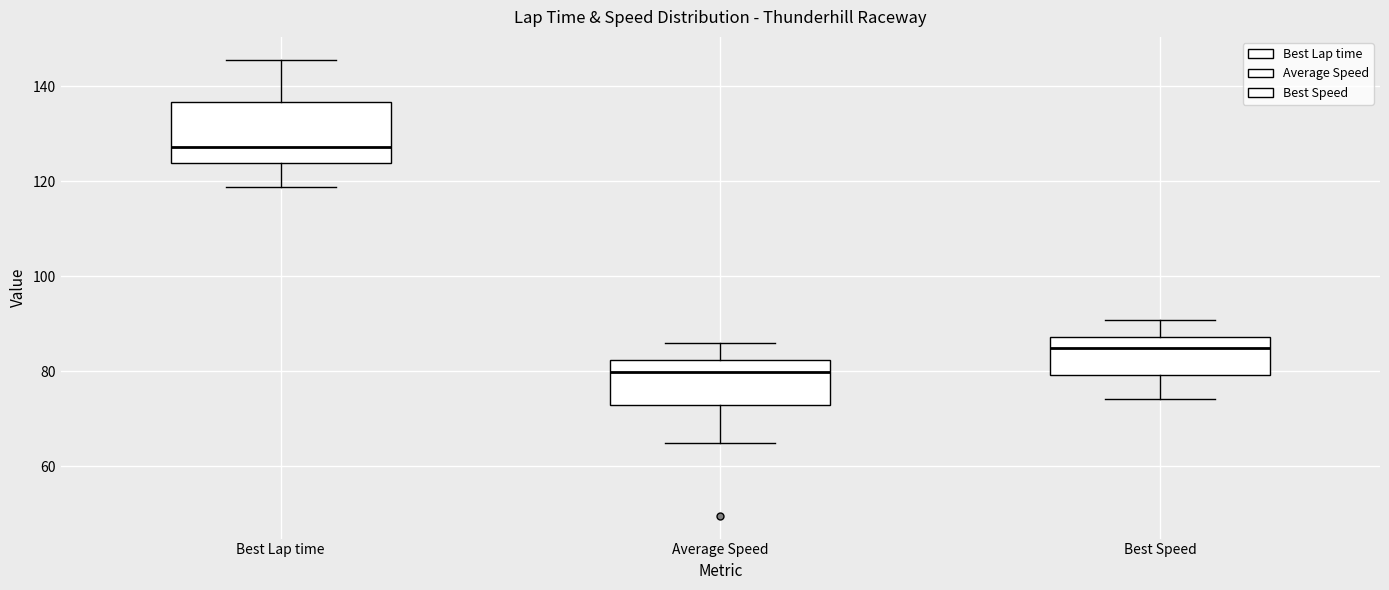

Where does the median line of the box for Best Lap time sit on the y-axis? The values are not printed on the chart, so give them approximately, as read against the axis.

128